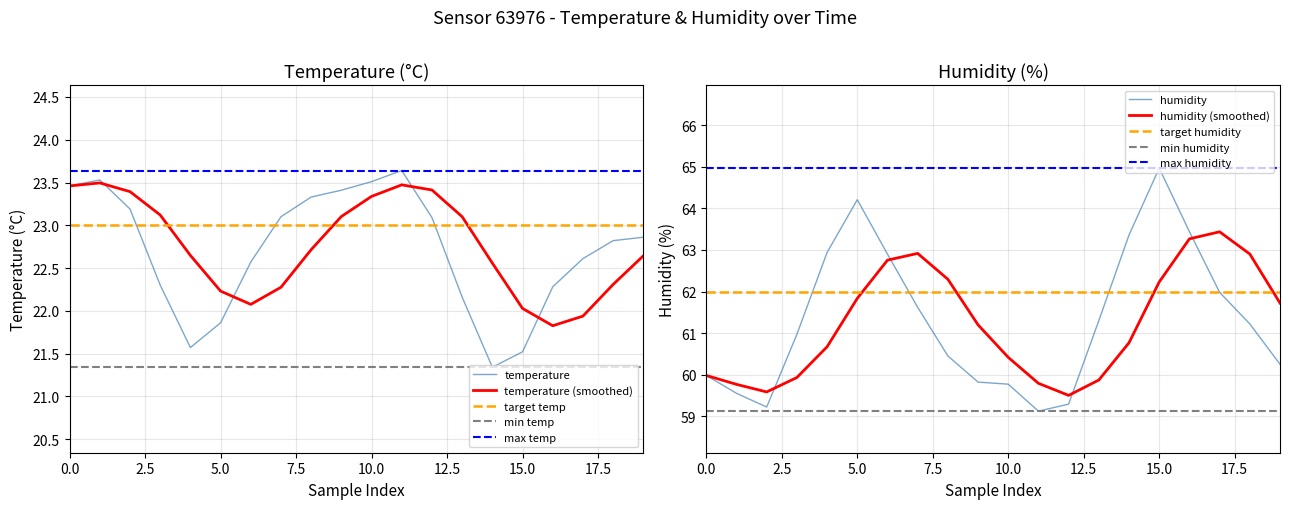

What is the minimum value shown in the chart?

21.3